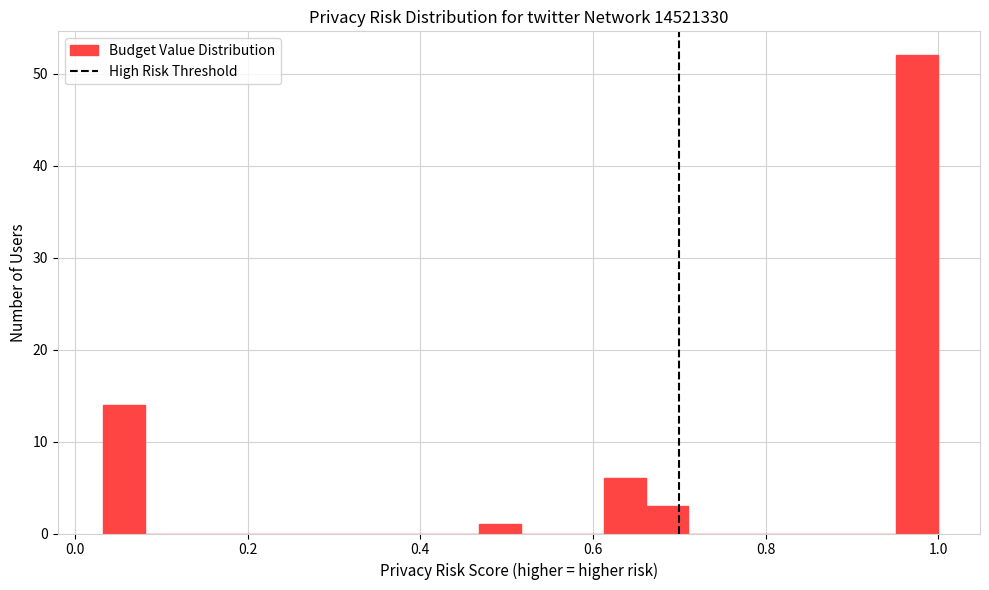

Read against the x-axis, roughly where is the centre of the tallest bar?

0.98